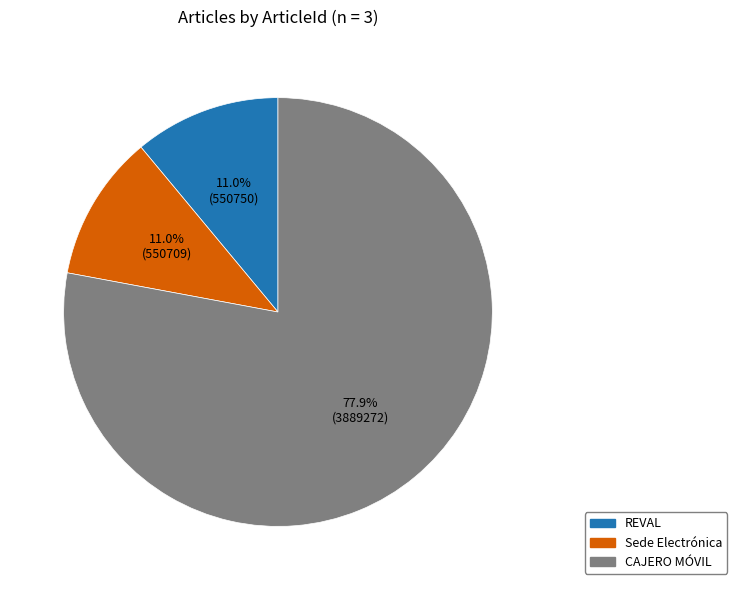

Which slice is the largest?

CAJERO MÓVIL